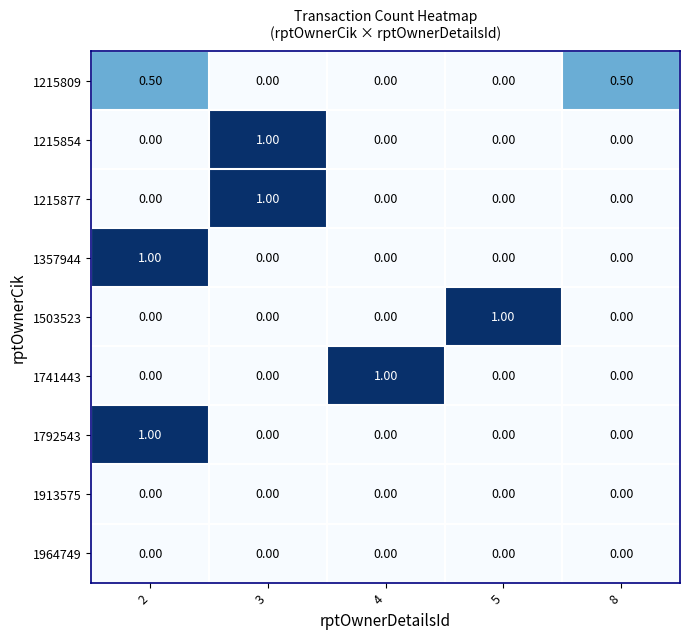

What is the total value across all series at 8?

0.5